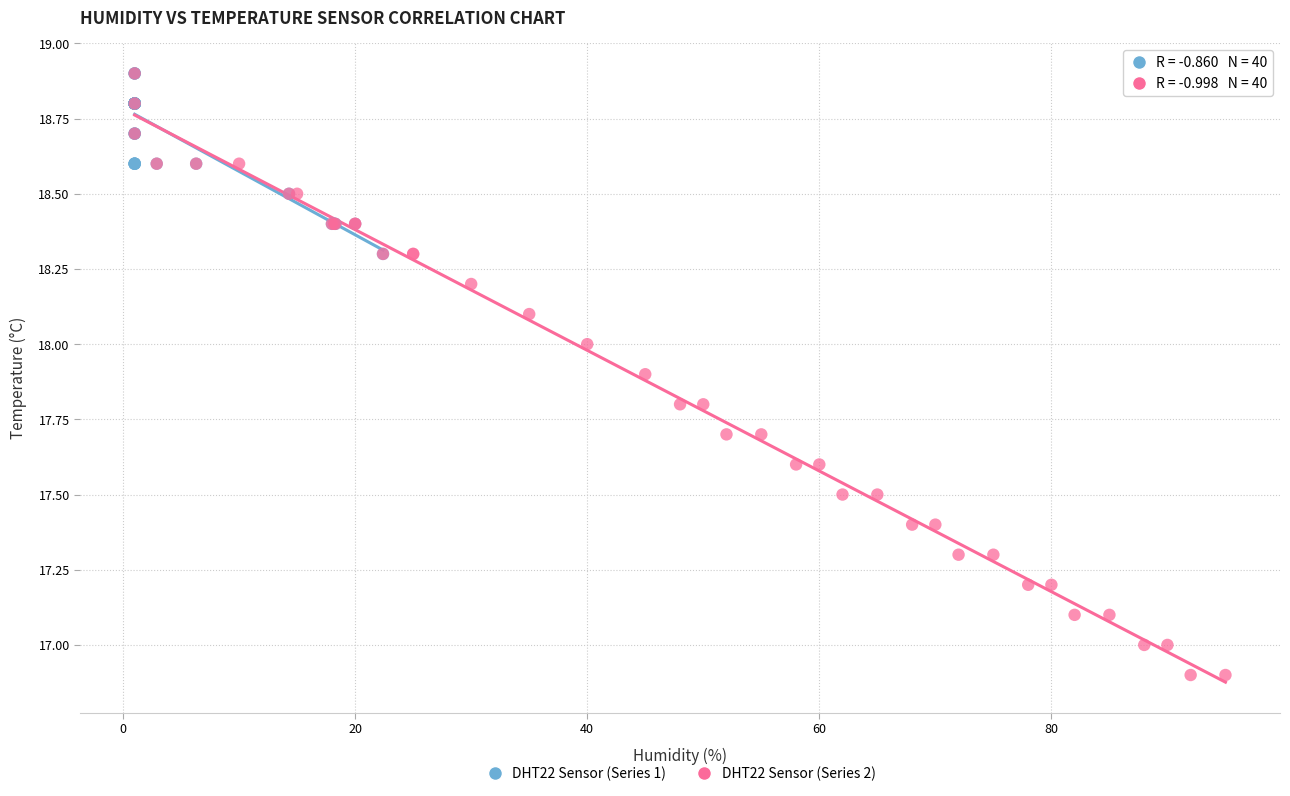

Which series reaches the minimum Y coordinate?

DHT22 Sensor (Series 2)